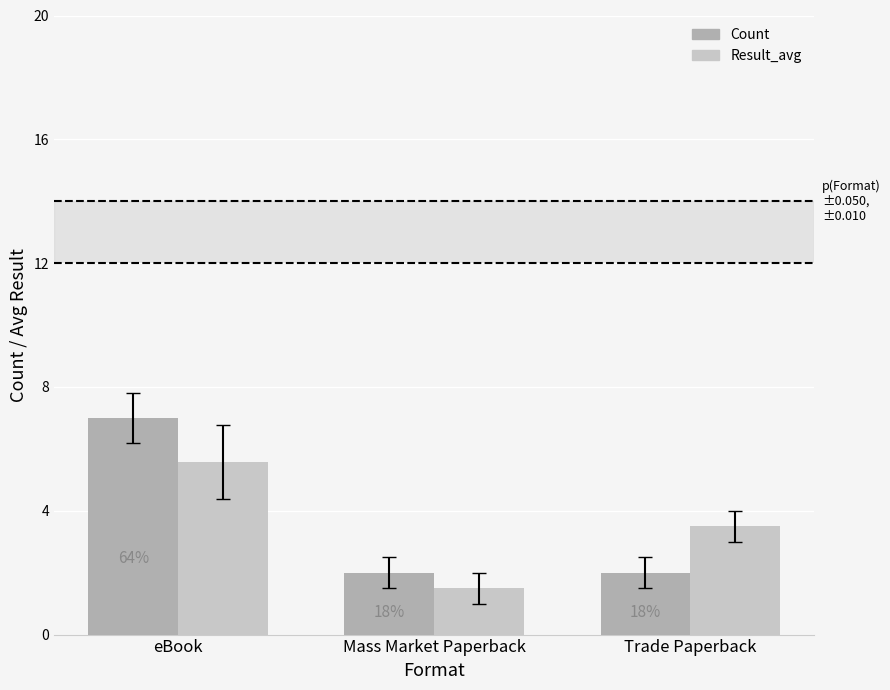

True or false: Count has a value of 2.0 at Trade Paperback.

True